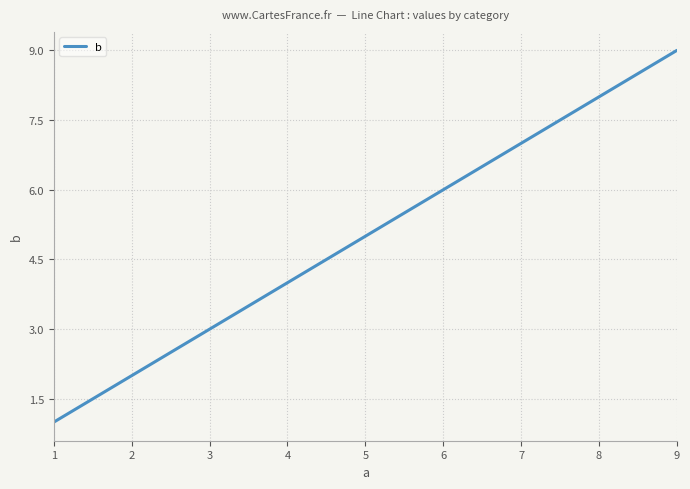

Reading left to right, transcribe all the data shown in this chart.

1=1	2=2	3=3	4=4	5=5	6=6	7=7	8=8	9=9